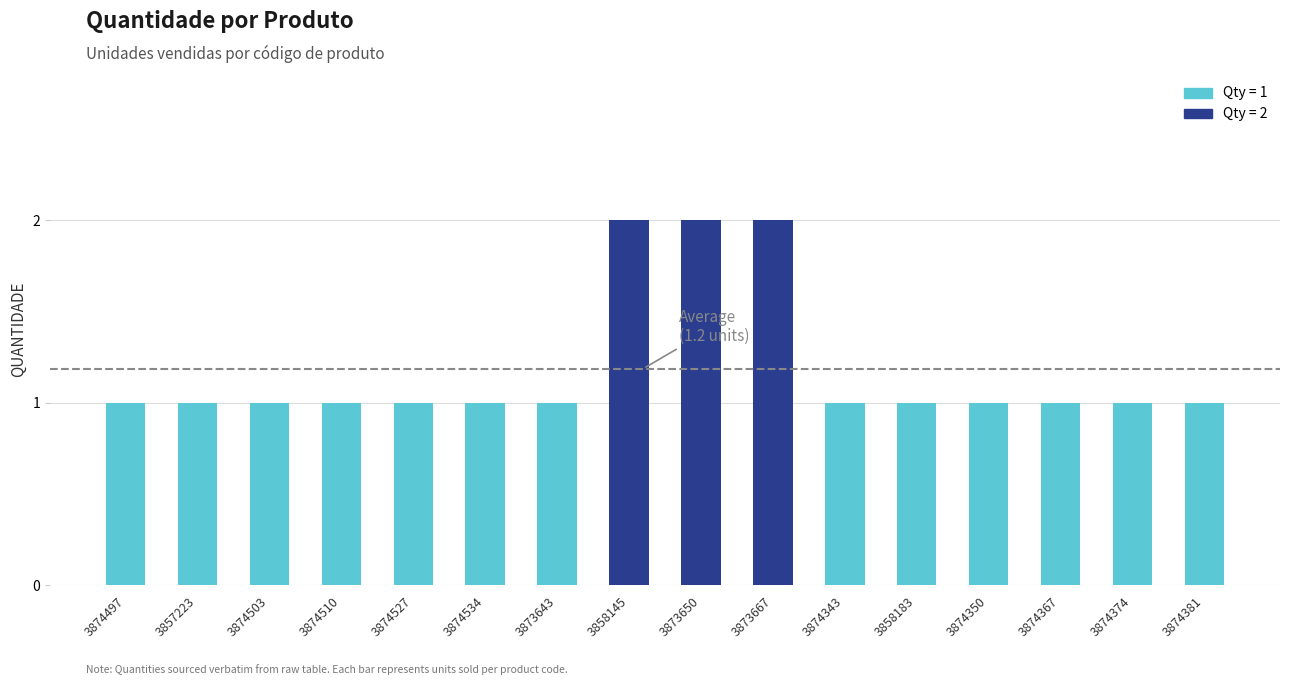

Is it true that the value at 3873650 is 2?

True